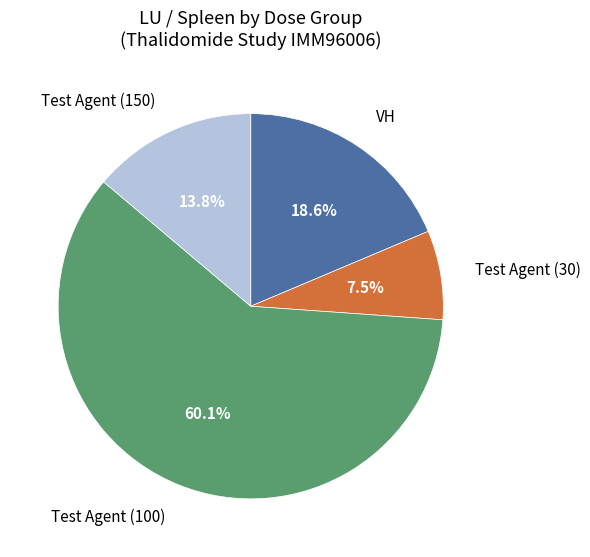

Count the number of slices in the pie.

4